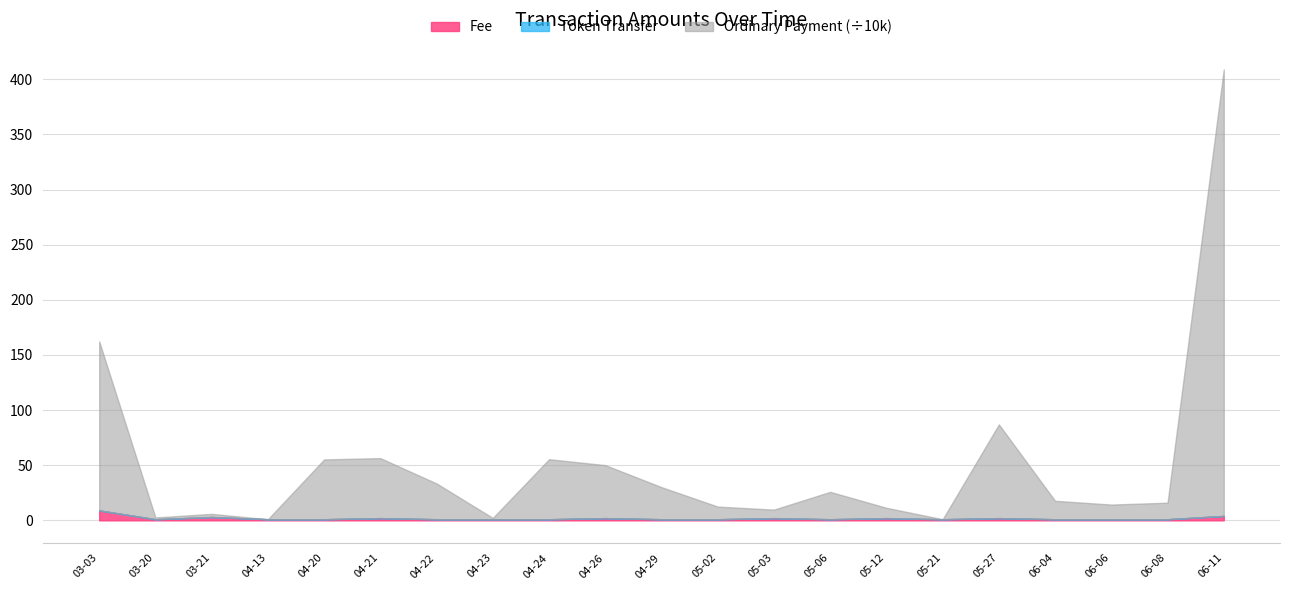

How many Fee values are between 1 and 2?

18